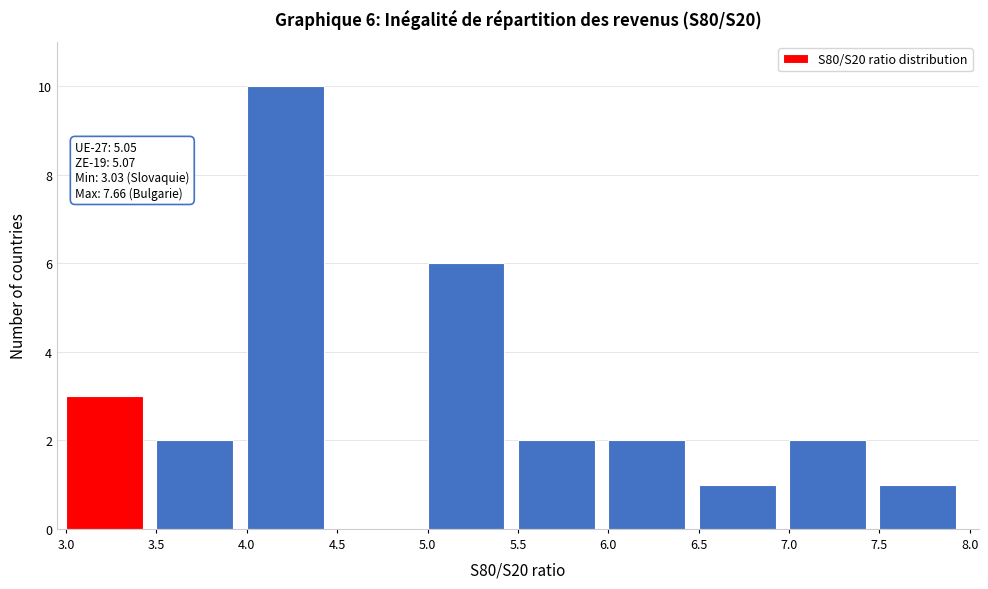

Which range on the x-axis has the tallest bar?

4.0 to 4.5